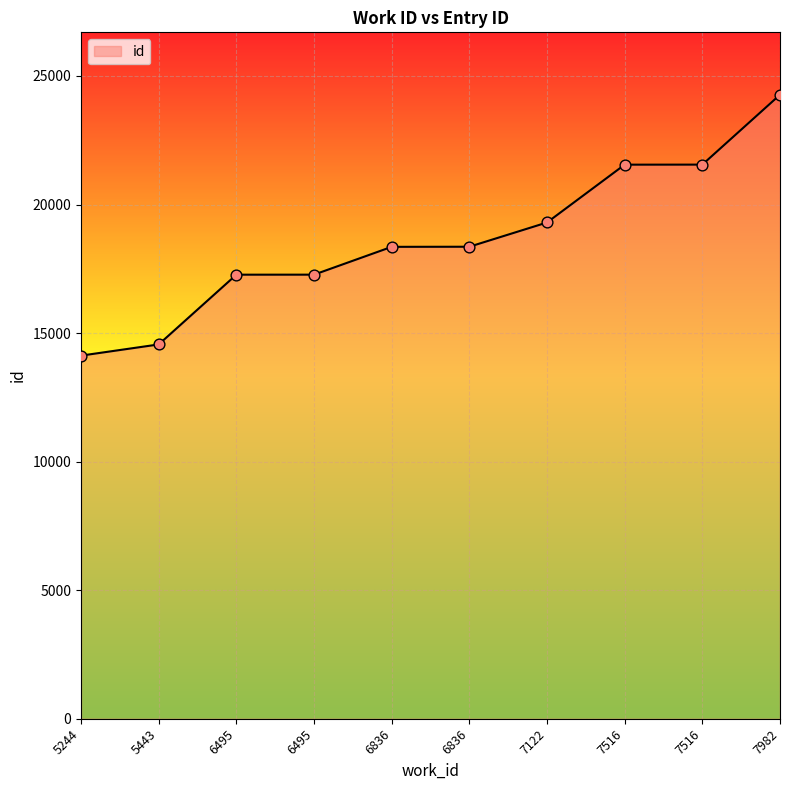

Between 5443 and 7516, which is larger?

7516